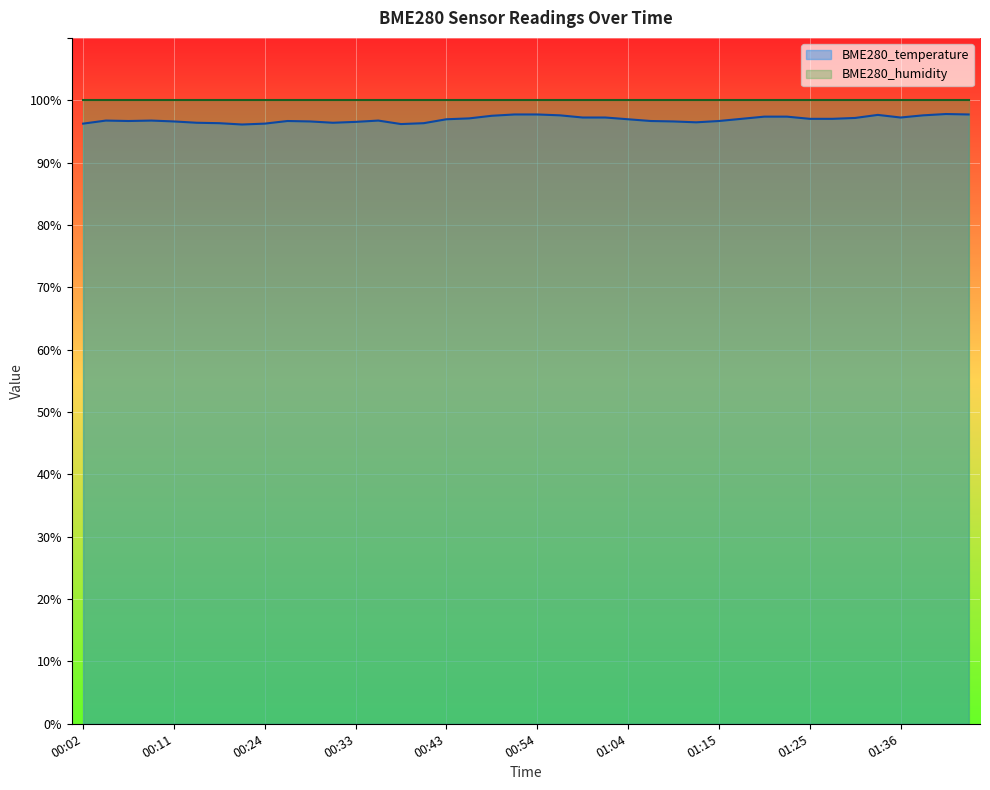

What is the label of the 34th point from the right?

00:16